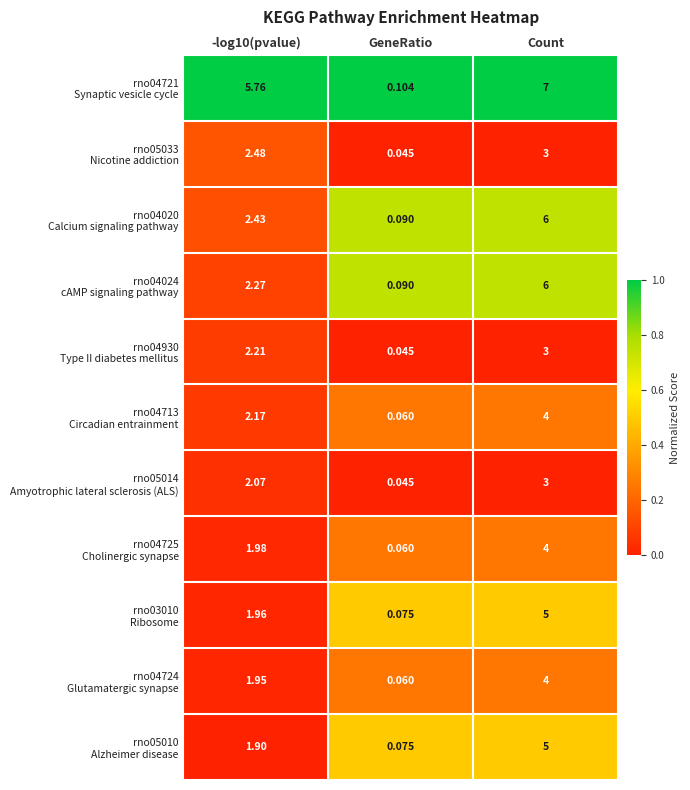

Which category has the lowest value across all series?

GeneRatio